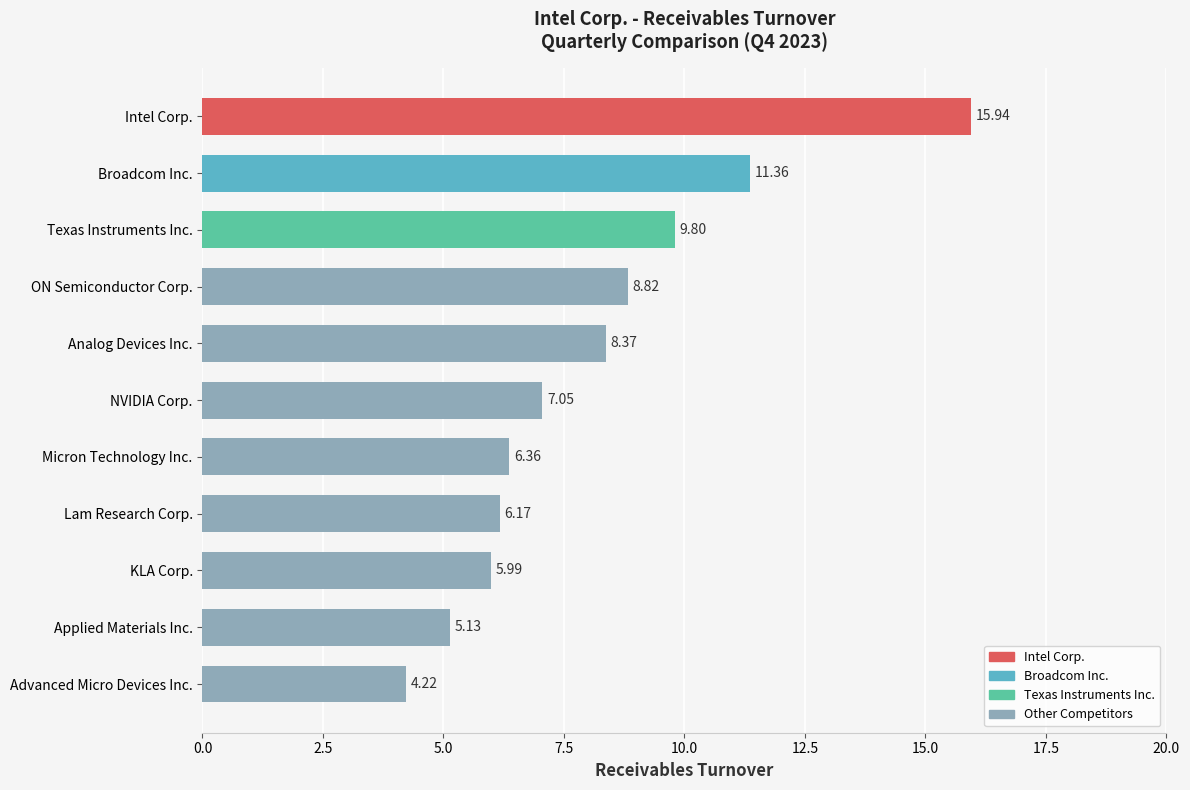

What is the average value?

8.1